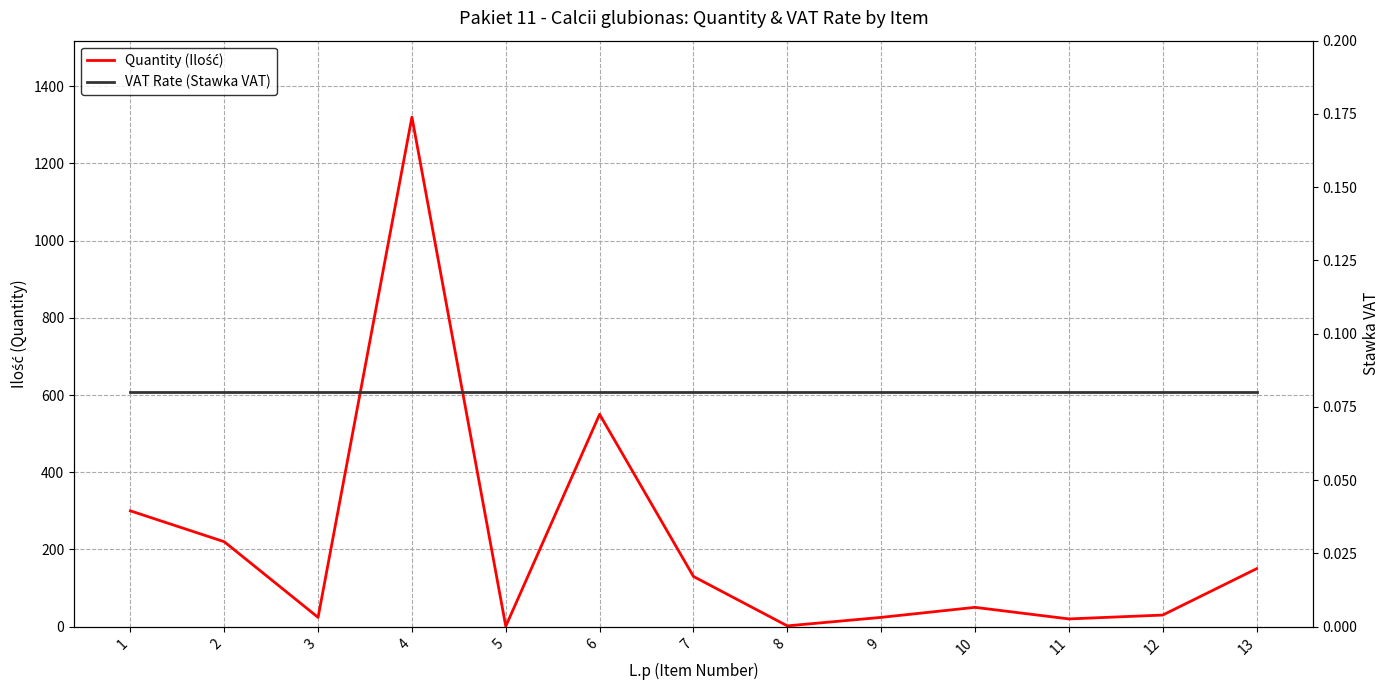

Is the value of VAT Rate (Stawka VAT) at 10 greater than the value of Quantity (Ilość) at 10?

No